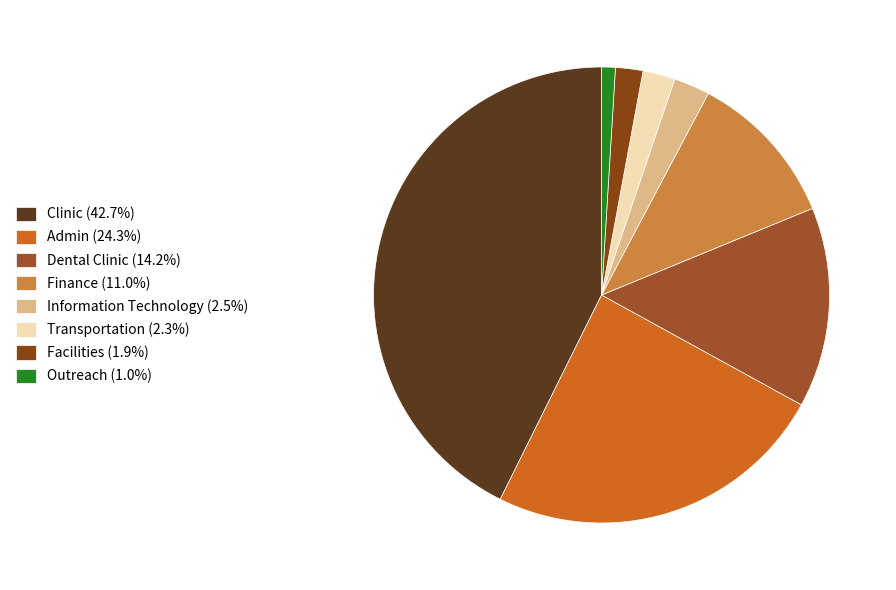

True or false: Facilities accounts for 14% of the total.

False